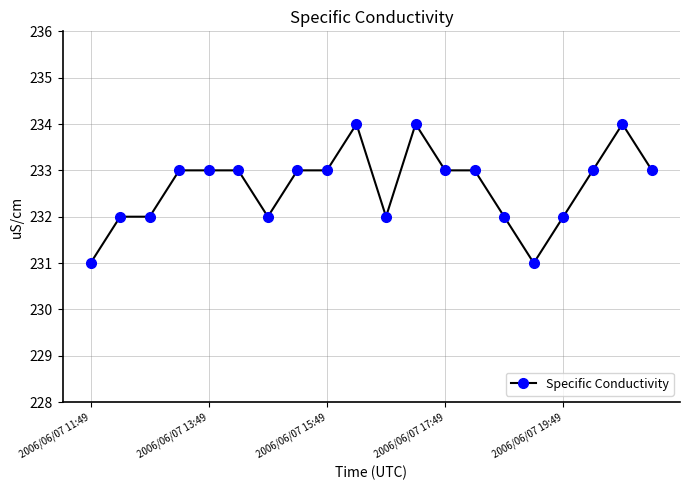

What is the difference between the maximum and second lowest values?

3